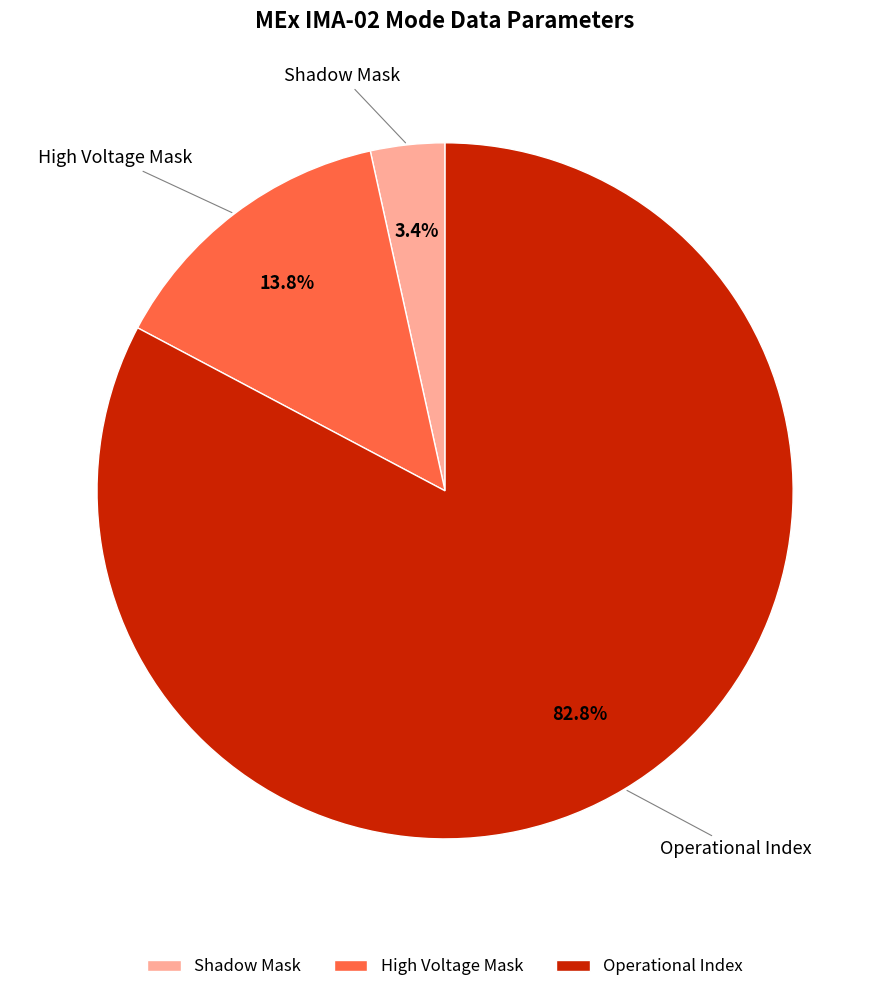

To the nearest percent, what is the difference between the largest and smallest slice percentages?

79%